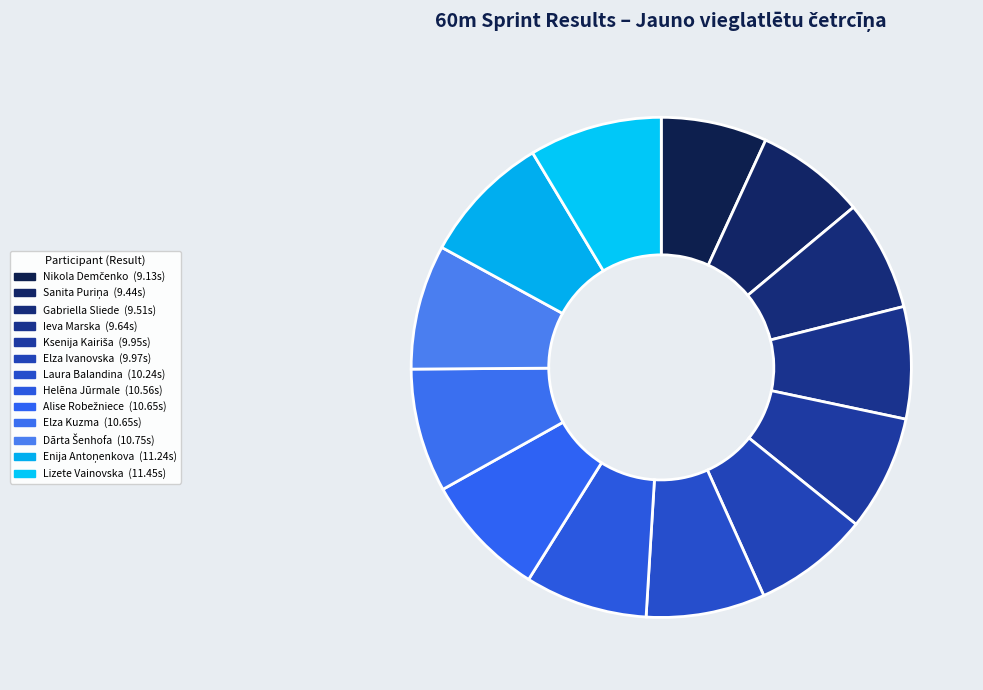

How many slices are in this pie chart?

13